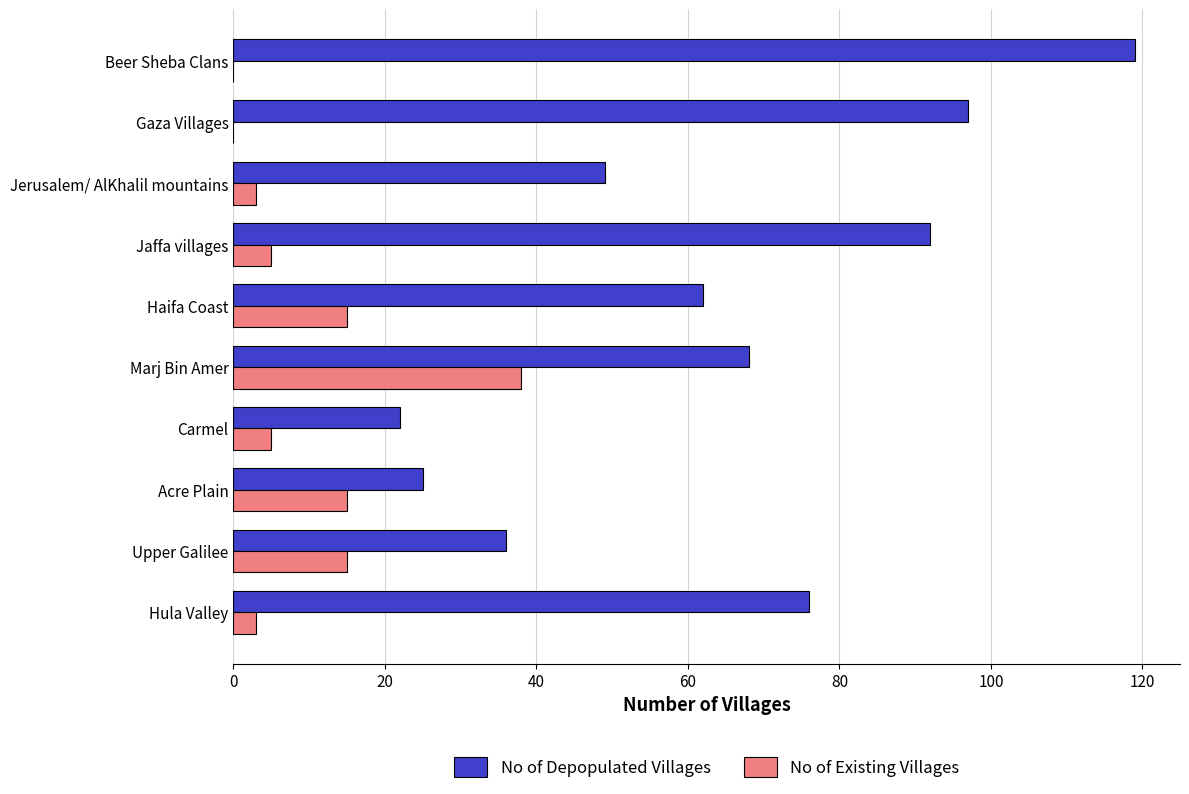

Which series has the widest spread of values?

No of Depopulated Villages